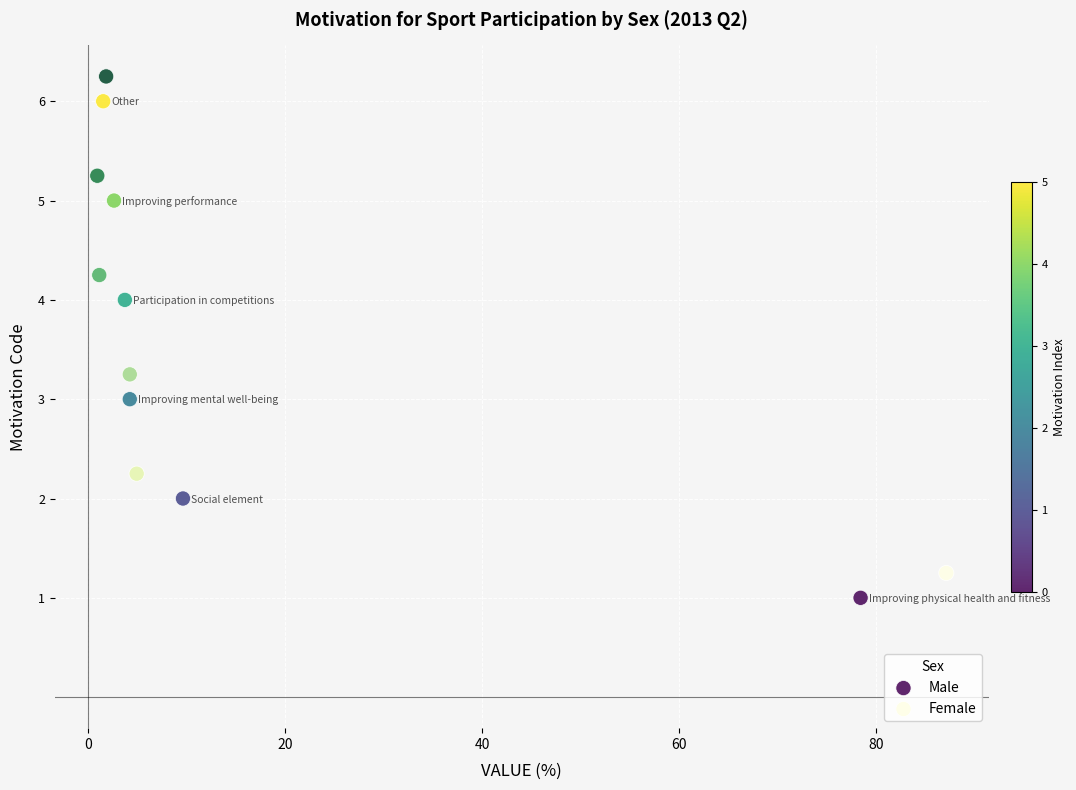

What are all the series names shown in the legend?

Male, Female